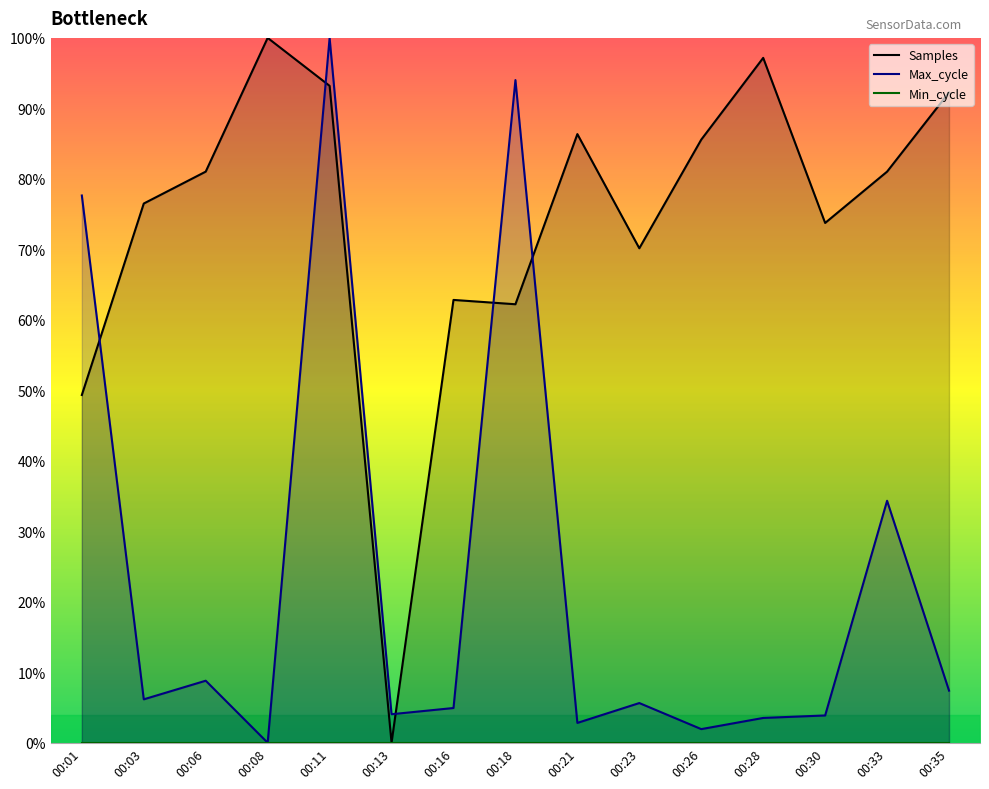

True or false: Max_cycle has a value of 22.2 at 00:33.

False